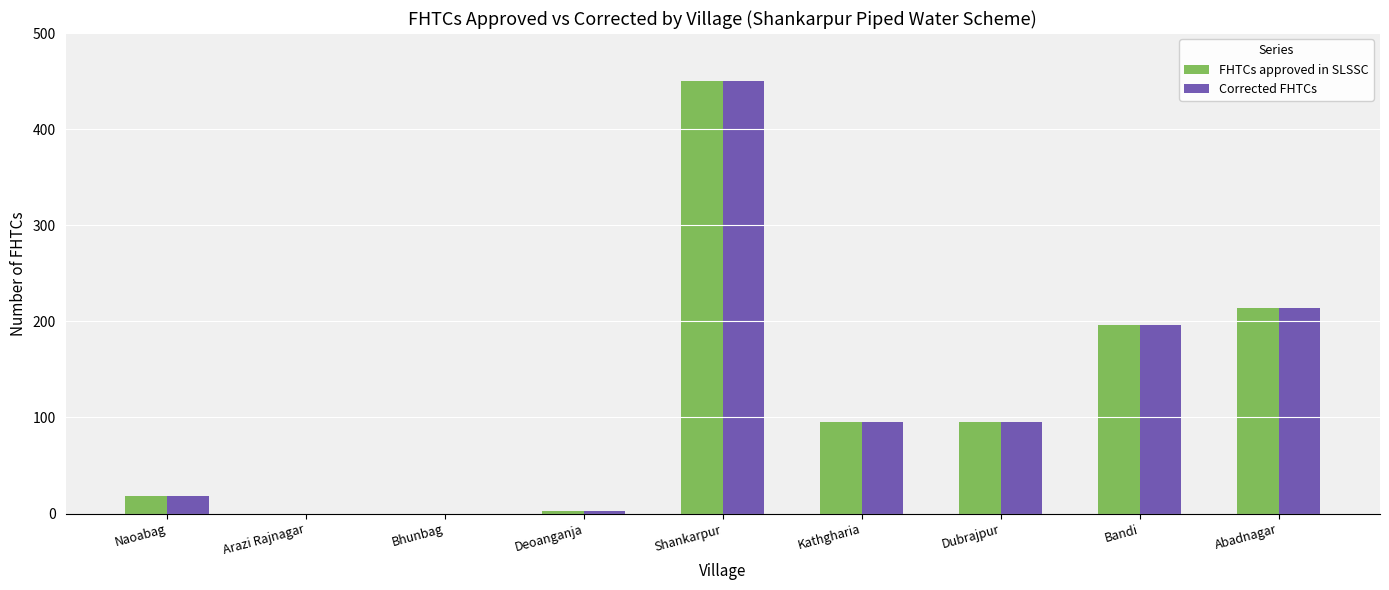

At which category is the sum across all series the highest?

Shankarpur